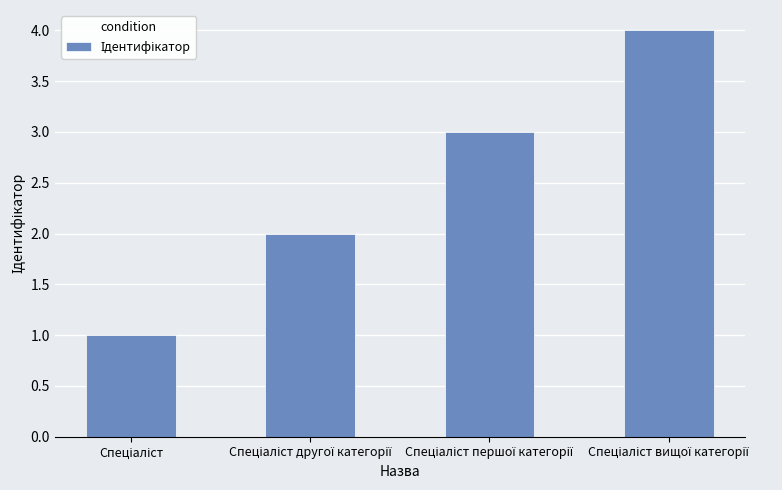

What is the maximum value shown in the chart?

4